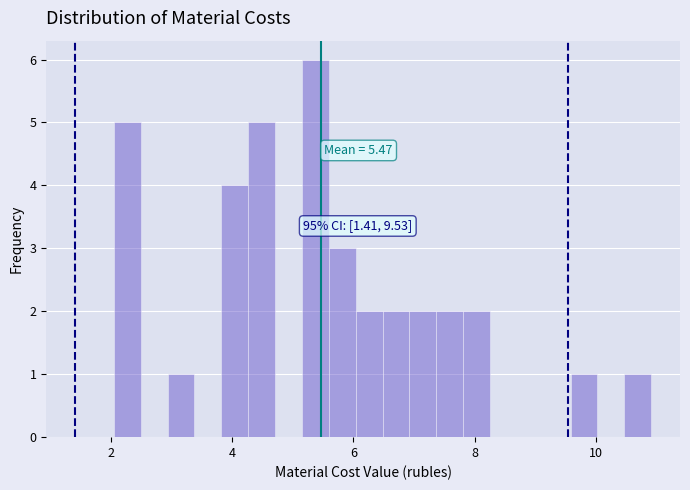

Around what value on the x-axis is the tallest bar? Give the approximate position of its centre, as read against the axis.

5.4